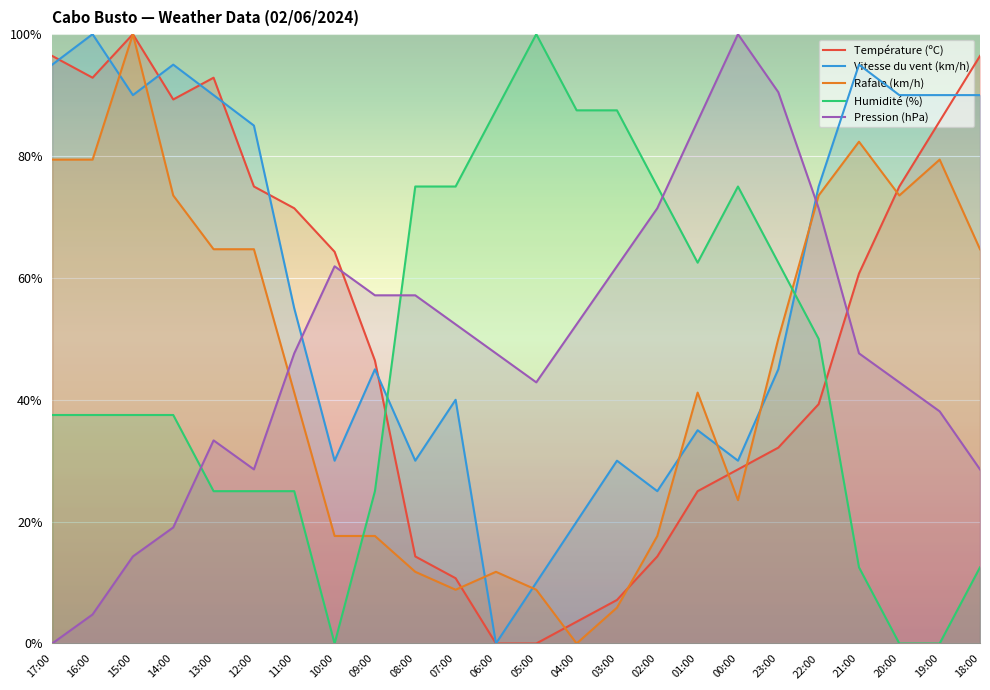

What is the maximum value for Pression (hPa)?

100.0